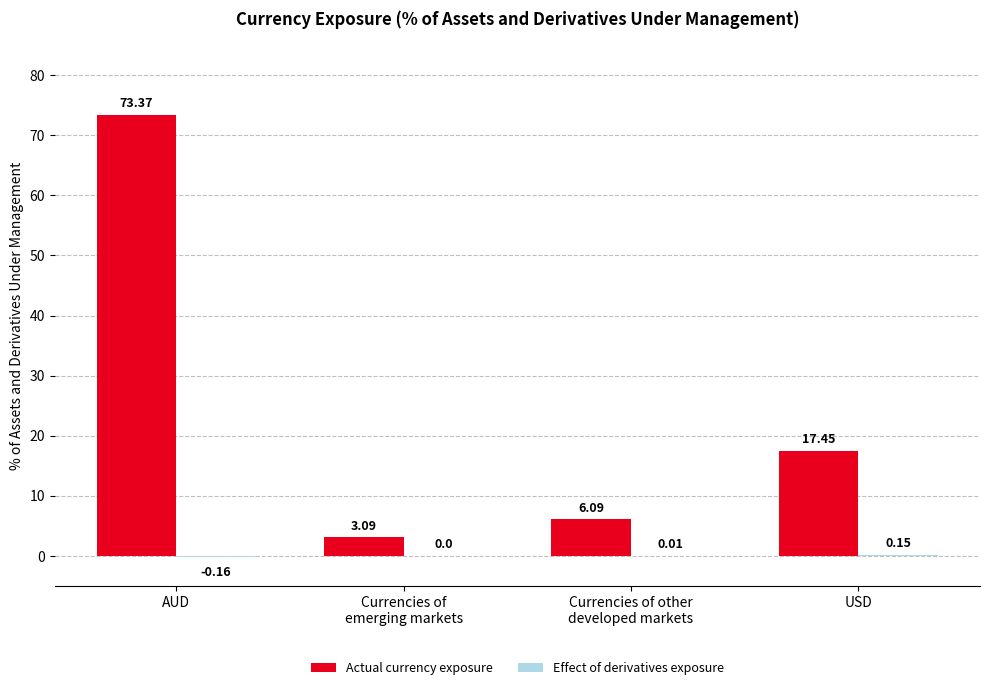

How many data points does each series have?

4